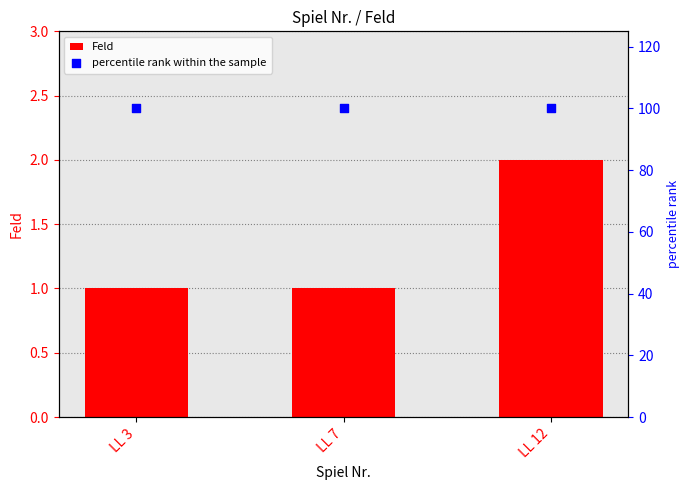

At which category is the sum across all series the highest?

LL 12